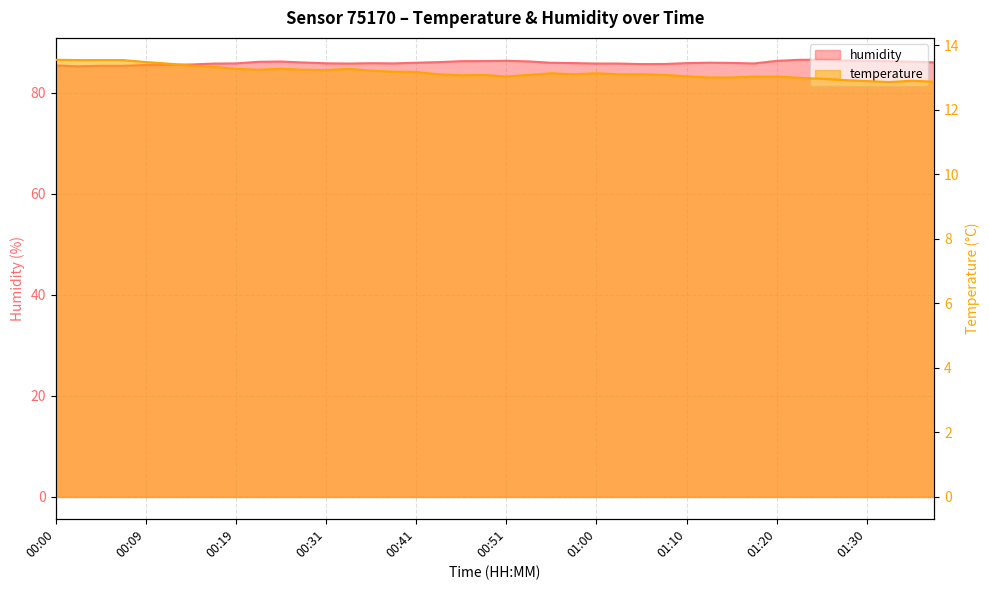

What is the maximum value shown in the chart?

86.5